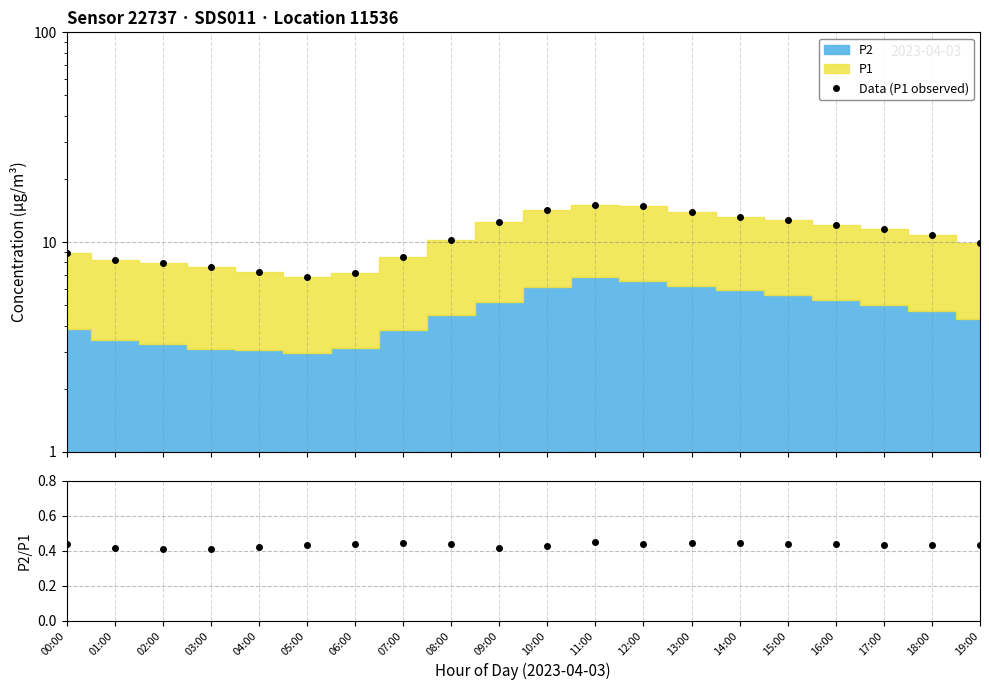

Which series has the largest total across all categories?

Data (P1 observed)